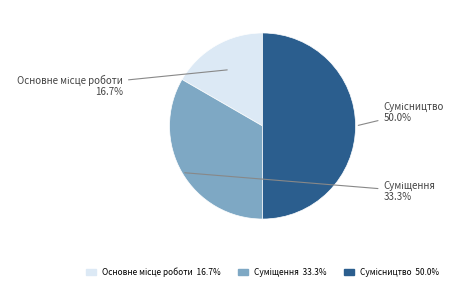

Count the number of slices in the pie.

3